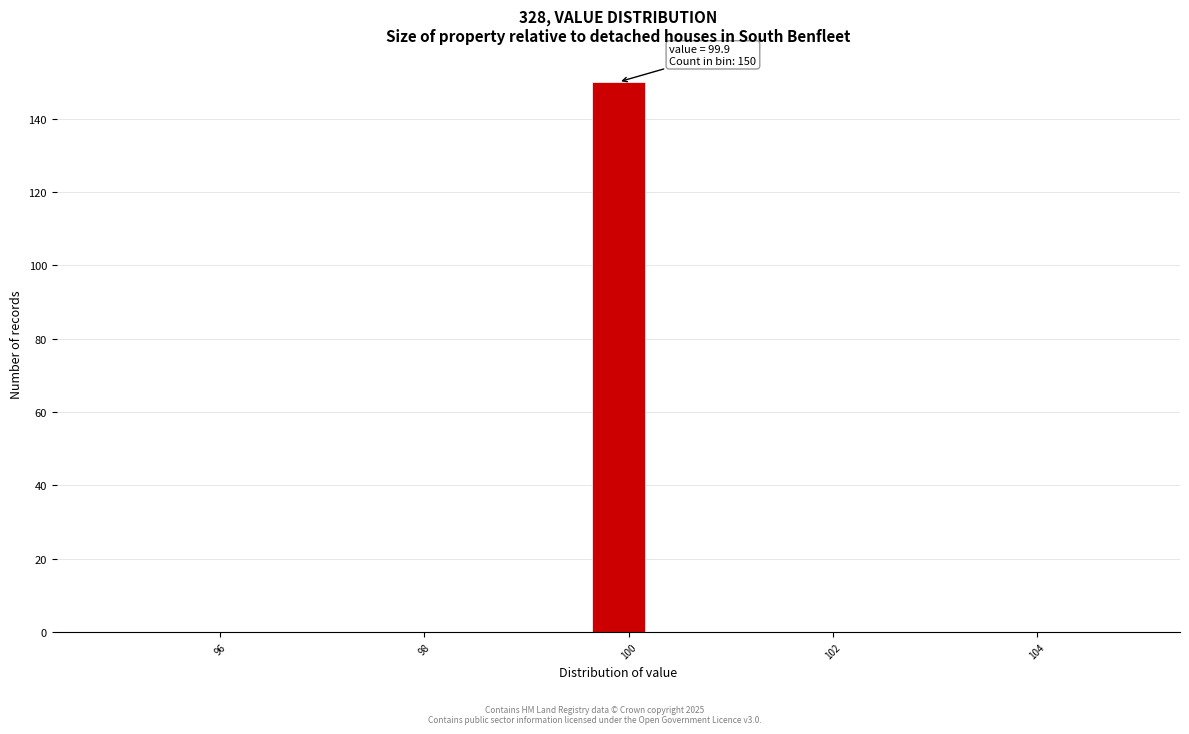

Around what value on the x-axis is the tallest bar? Give the approximate position of its centre, as read against the axis.

100.0